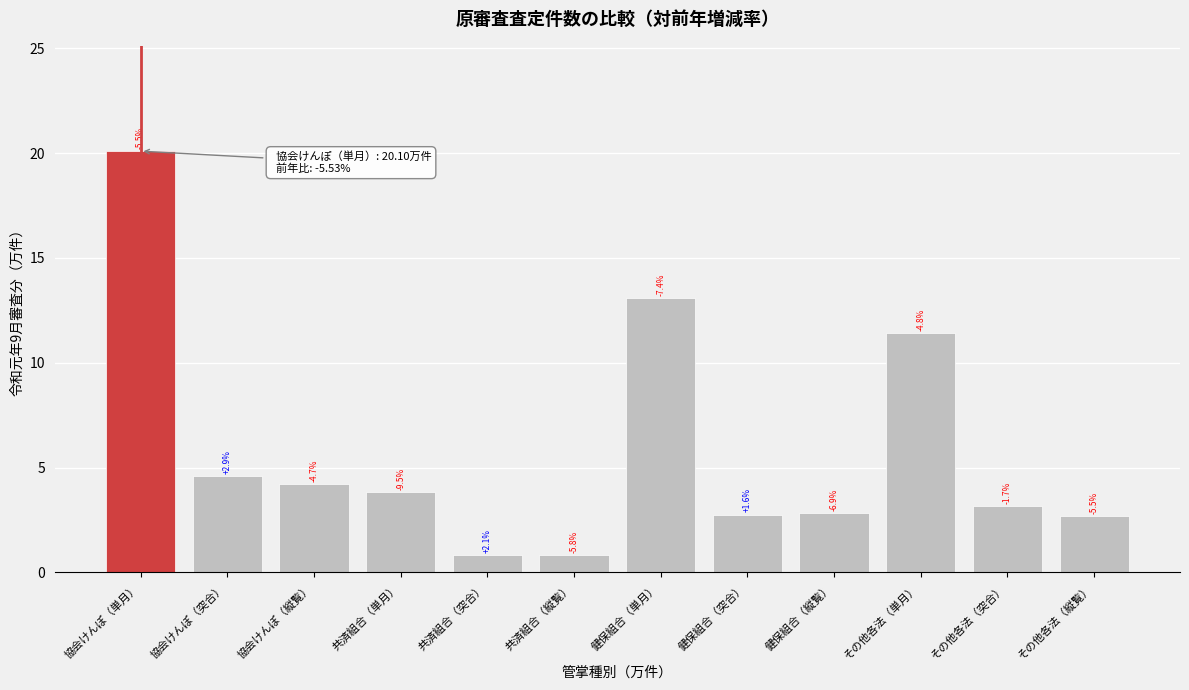

How many bars are there in total?

12